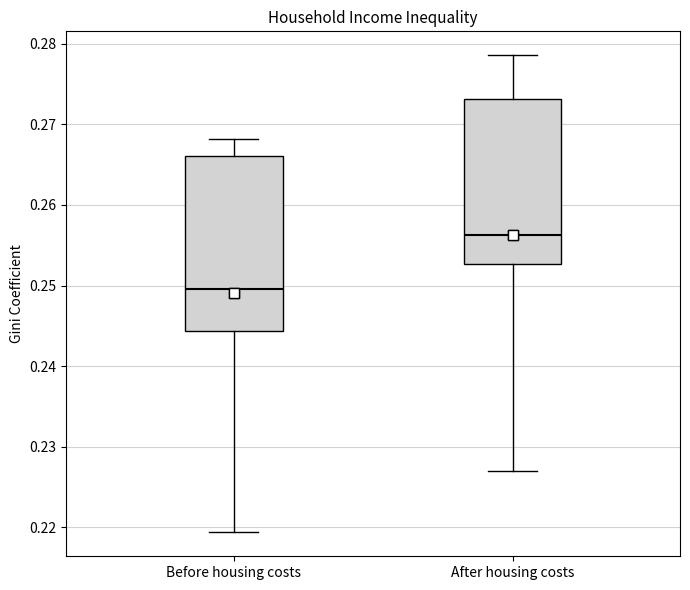

Which box has the lowest median line?

Before housing costs